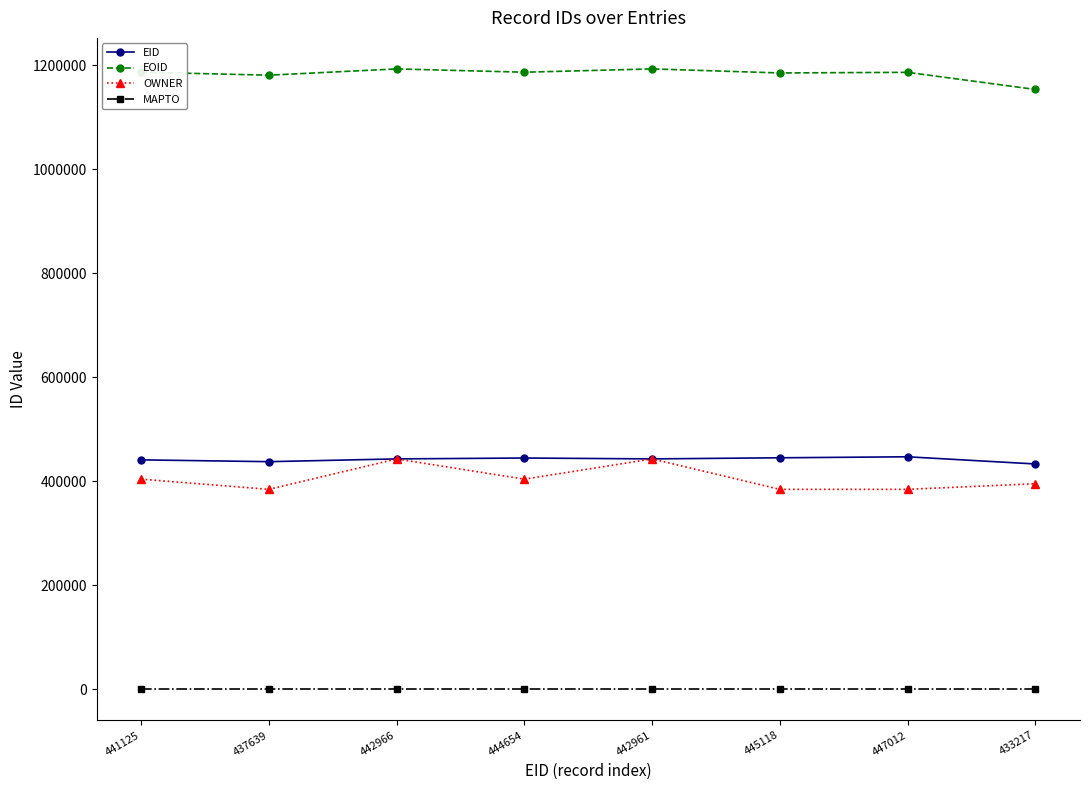

How many data points does each series have?

8